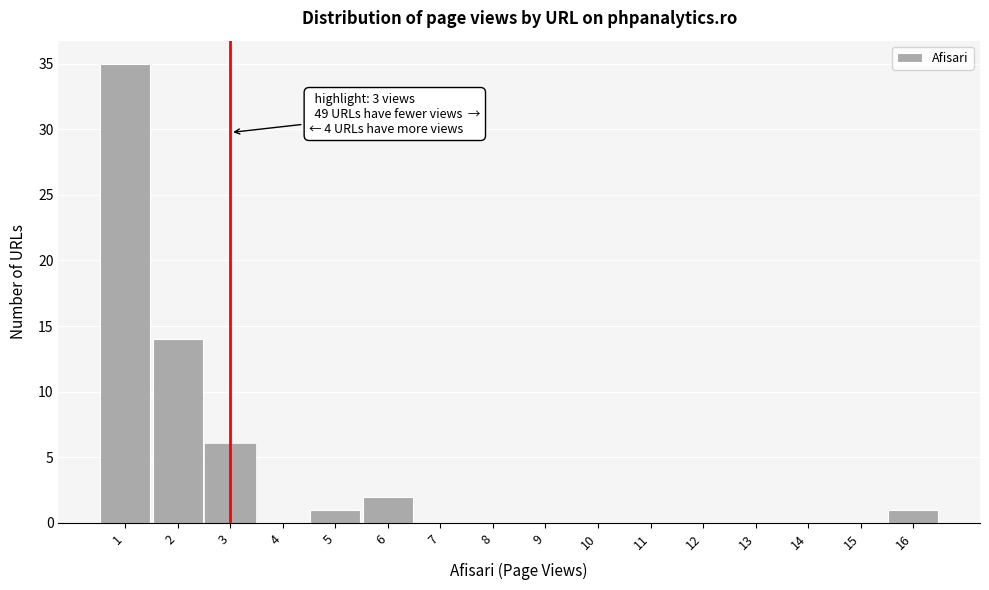

Which range on the x-axis has the tallest bar?

0.5 to 1.5